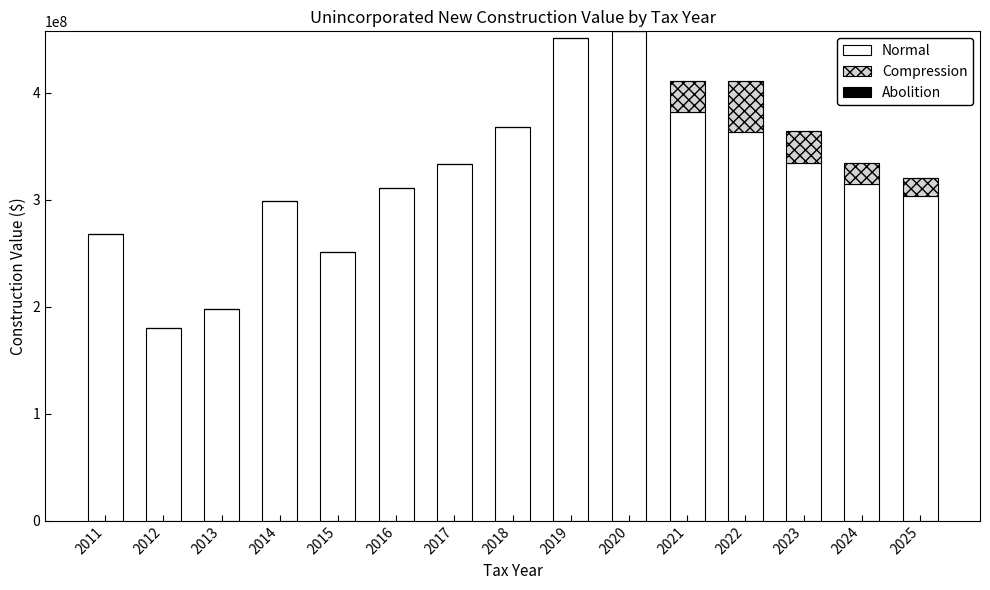

What is the total value across all series at 2021?

411236032.0